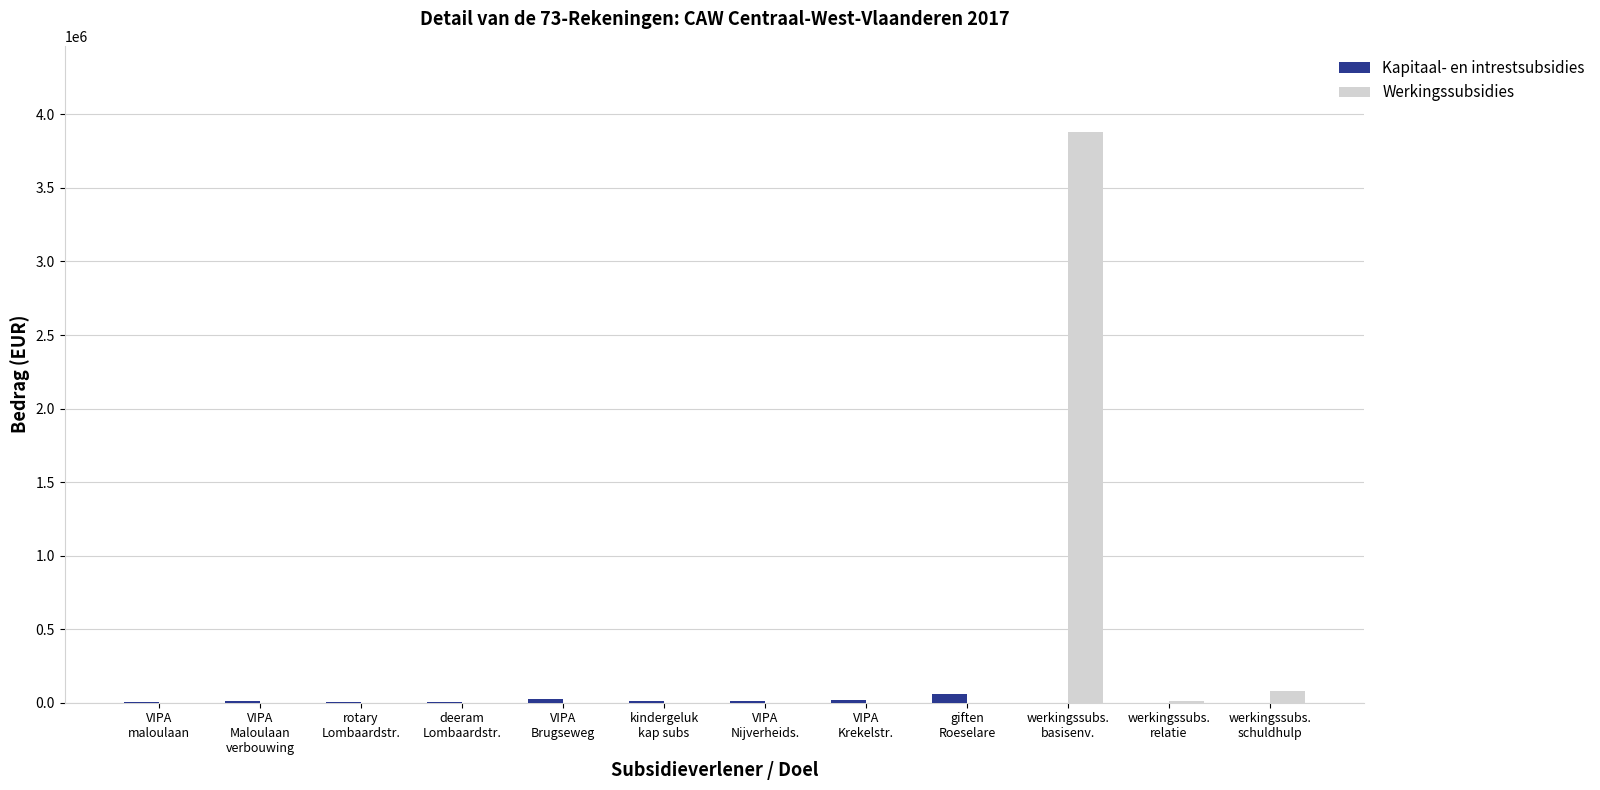

What is the total value across all series at kindergeluk
kap subs?

11553.2